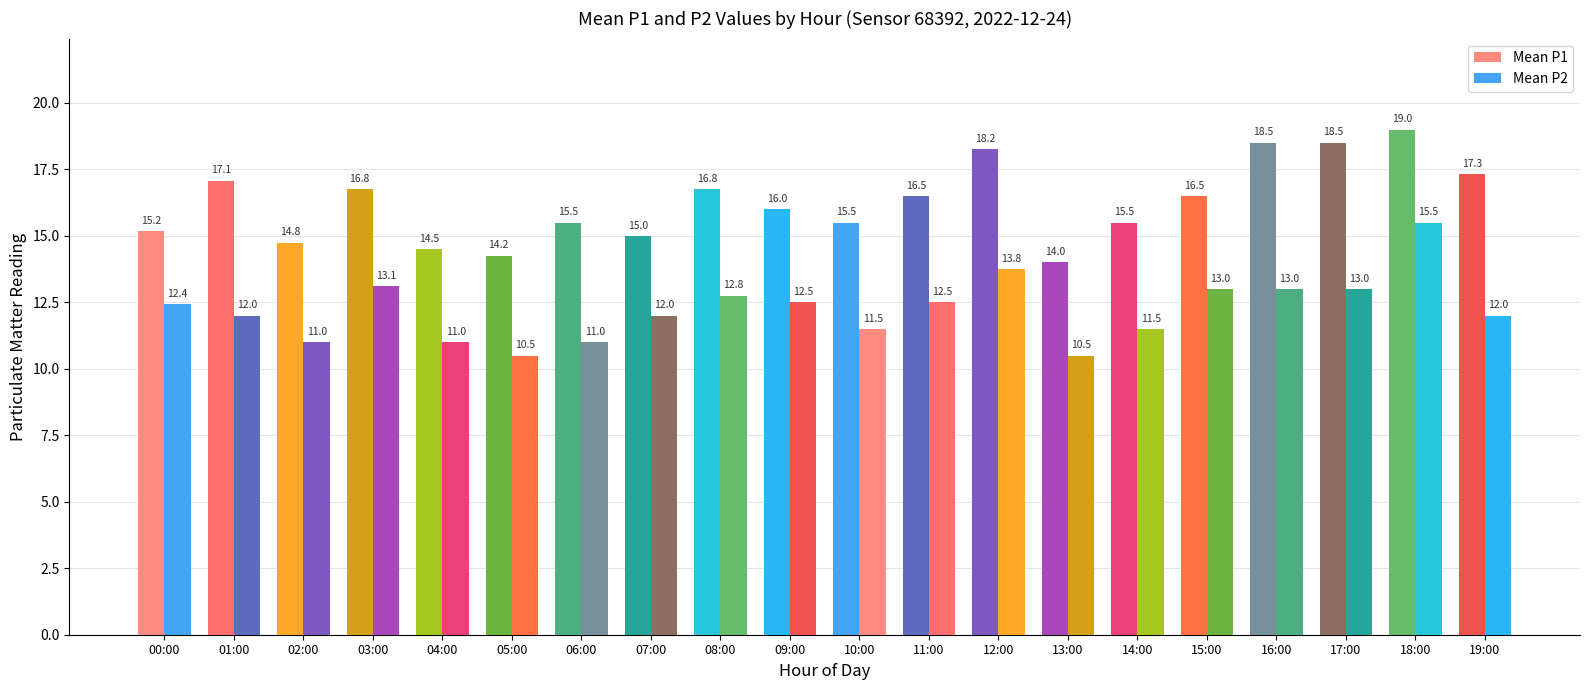

At which label does Mean P2 reach its minimum?

05:00